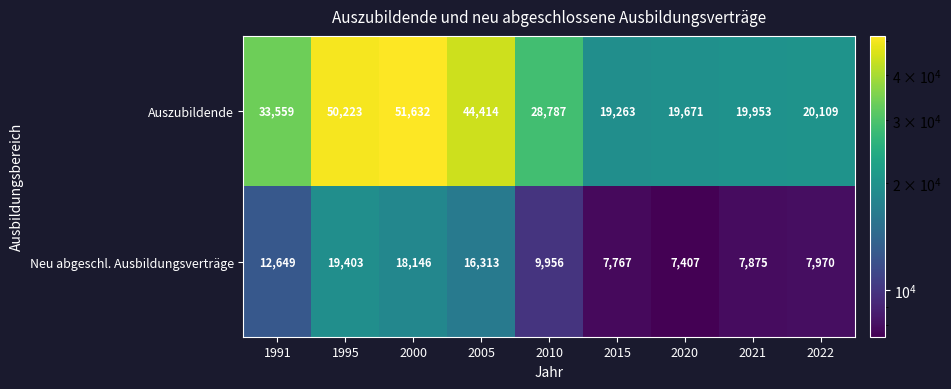

Which label corresponds to the smallest value in the chart?

2020